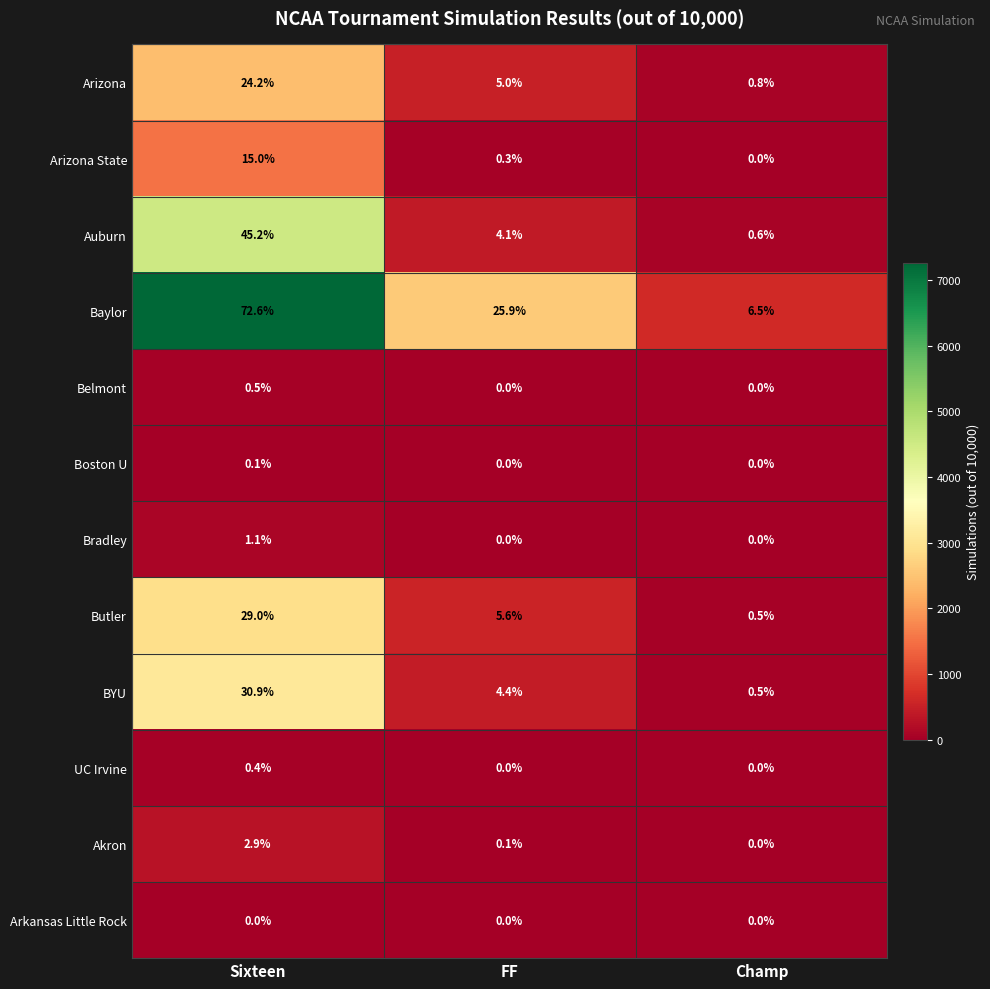

What is the sum of all BYU values?

35.8